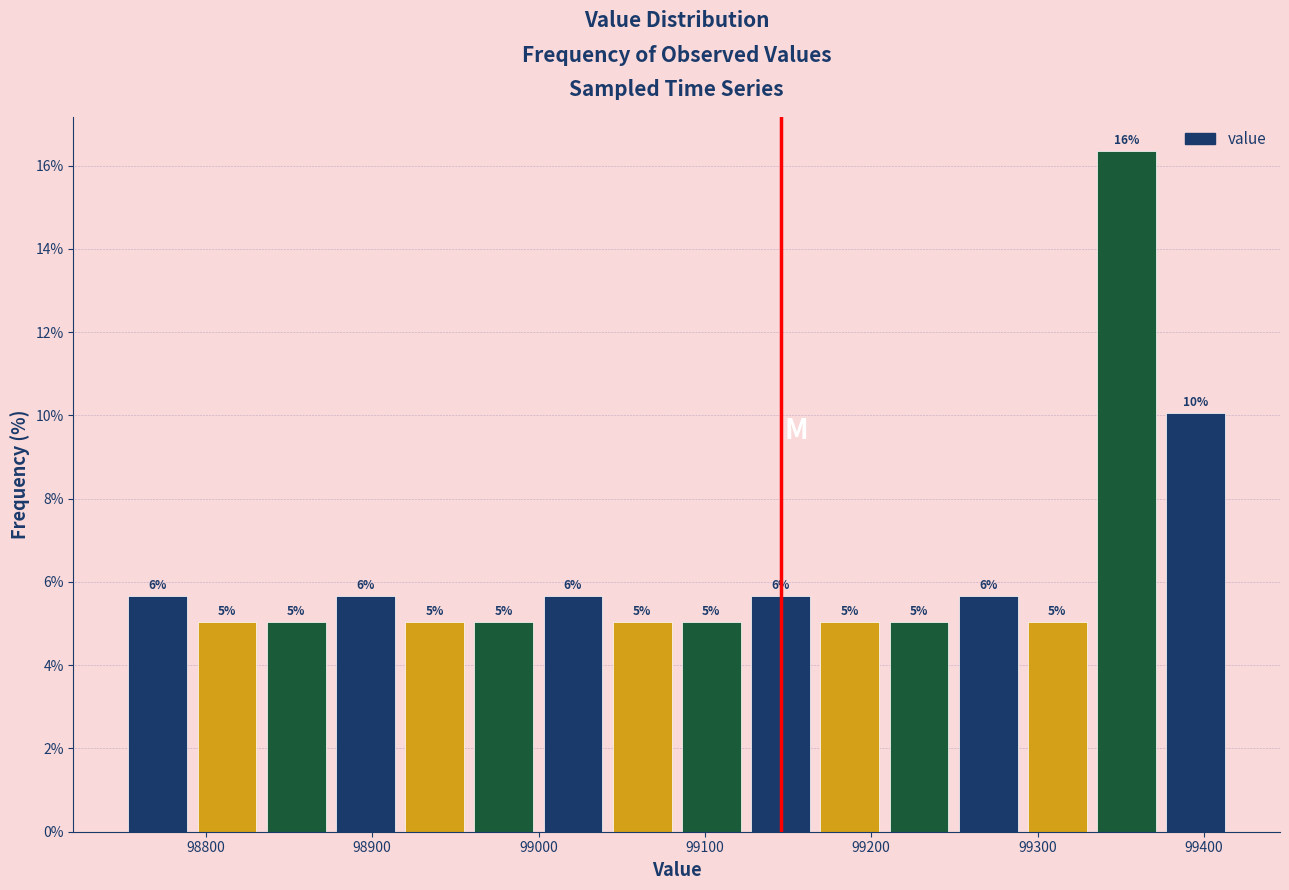

Which range on the x-axis has the tallest bar?

99330 to 99370